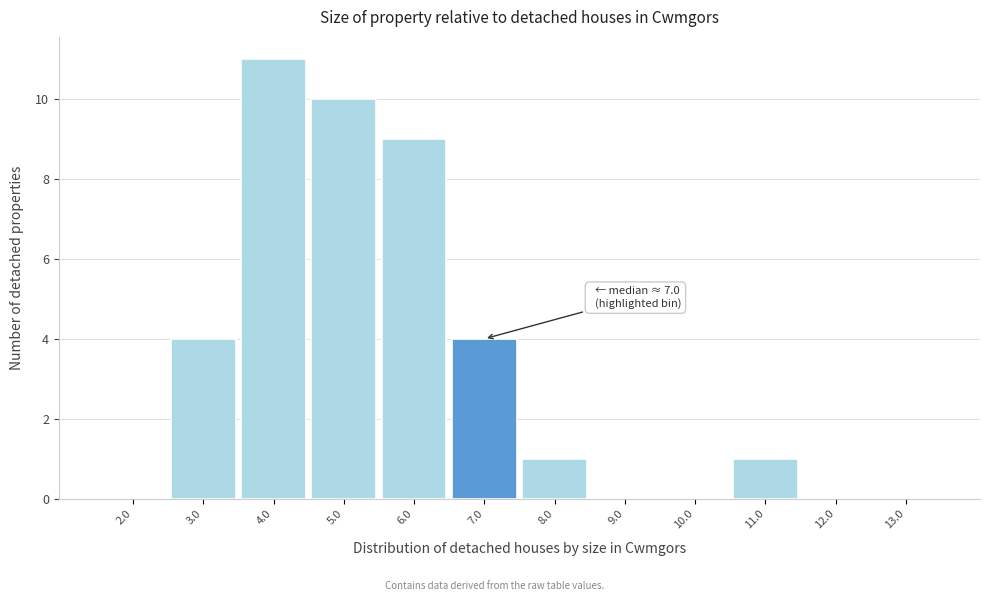

Reading left to right, what are all the values shown in this chart?

2.0=0	3.0=4	4.0=11	5.0=10	6.0=9	7.0=4	8.0=1	9.0=0	10.0=0	11.0=1	12.0=0	13.0=0